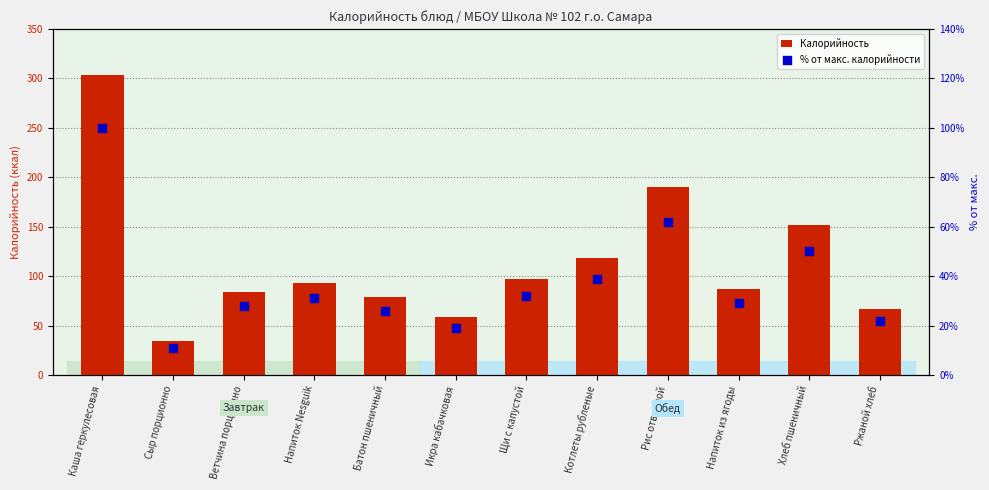

Which series has the largest total across all categories?

Калорийность